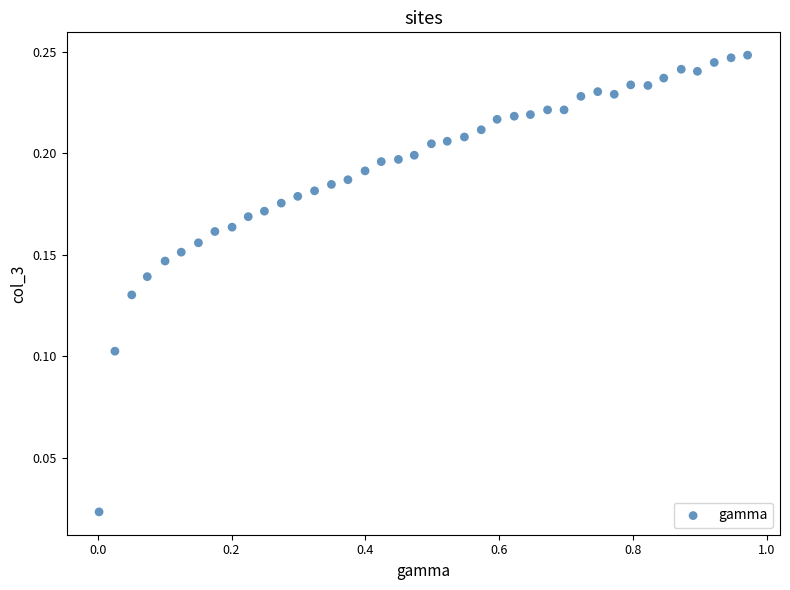

What is the range of X values (max minus min)?

1.0